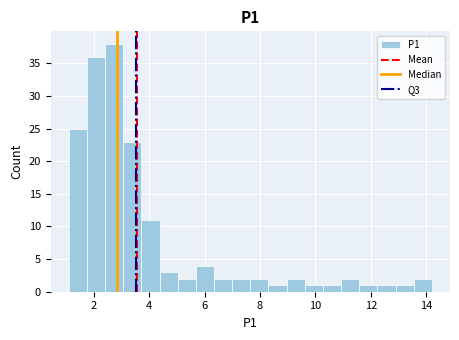

Around what value on the x-axis is the tallest bar? Give the approximate position of its centre, as read against the axis.

2.8